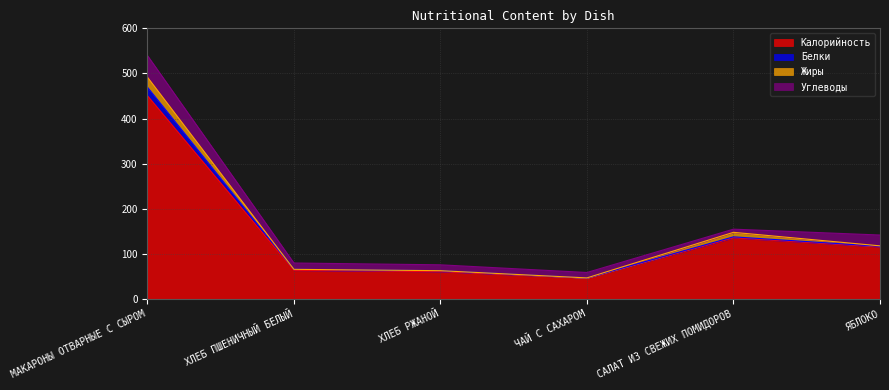

Reading right to left, extract all data points from this chart.

Калорийность: ЯБЛОКО=116	САЛАТ ИЗ СВЕЖИХ ПОМИДОРОВ=136	ЧАЙ С САХАРОМ=47	ХЛЕБ РЖАНОЙ=61	ХЛЕБ ПШЕНИЧНЫЙ БЕЛЫЙ=64	МАКАРОНЫ ОТВАРНЫЕ С СЫРОМ=451
Белки: ЯБЛОКО=1	САЛАТ ИЗ СВЕЖИХ ПОМИДОРОВ=2	ЧАЙ С САХАРОМ=0	ХЛЕБ РЖАНОЙ=2	ХЛЕБ ПШЕНИЧНЫЙ БЕЛЫЙ=2	МАКАРОНЫ ОТВАРНЫЕ С СЫРОМ=19
Жиры: ЯБЛОКО=1	САЛАТ ИЗ СВЕЖИХ ПОМИДОРОВ=10	ЧАЙ С САХАРОМ=0	ХЛЕБ РЖАНОЙ=0	ХЛЕБ ПШЕНИЧНЫЙ БЕЛЫЙ=0	МАКАРОНЫ ОТВАРНЫЕ С СЫРОМ=22
Углеводы: ЯБЛОКО=24	САЛАТ ИЗ СВЕЖИХ ПОМИДОРОВ=7	ЧАЙ С САХАРОМ=12	ХЛЕБ РЖАНОЙ=13	ХЛЕБ ПШЕНИЧНЫЙ БЕЛЫЙ=14	МАКАРОНЫ ОТВАРНЫЕ С СЫРОМ=48